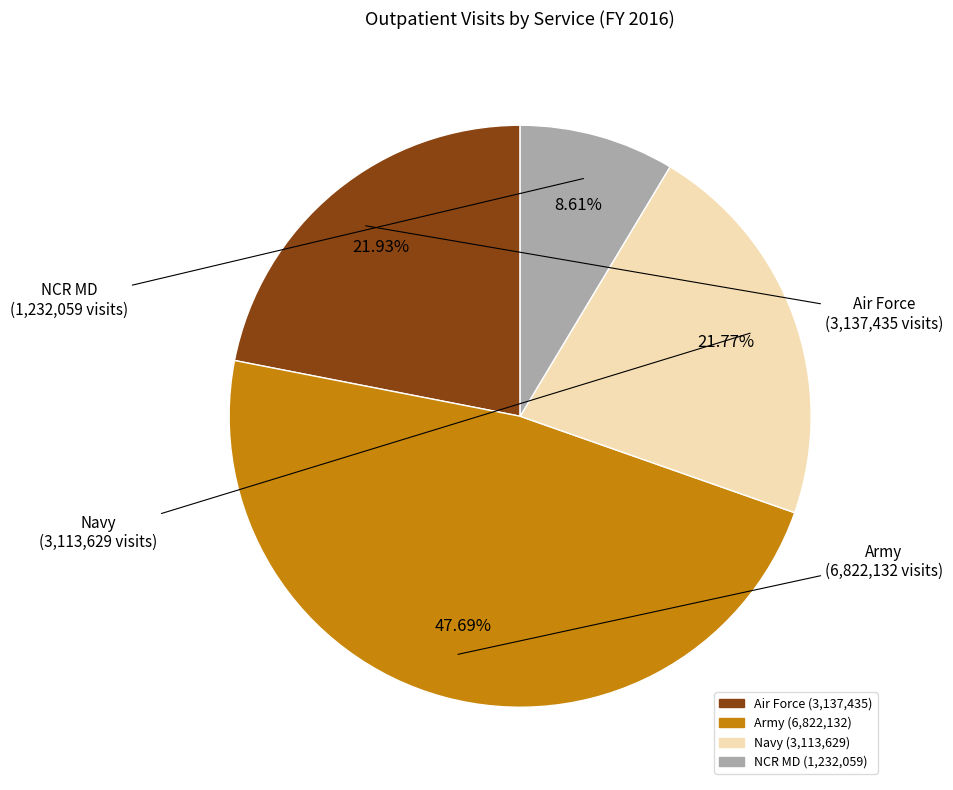

What percentage is the Air Force slice, to the nearest percent?

22%